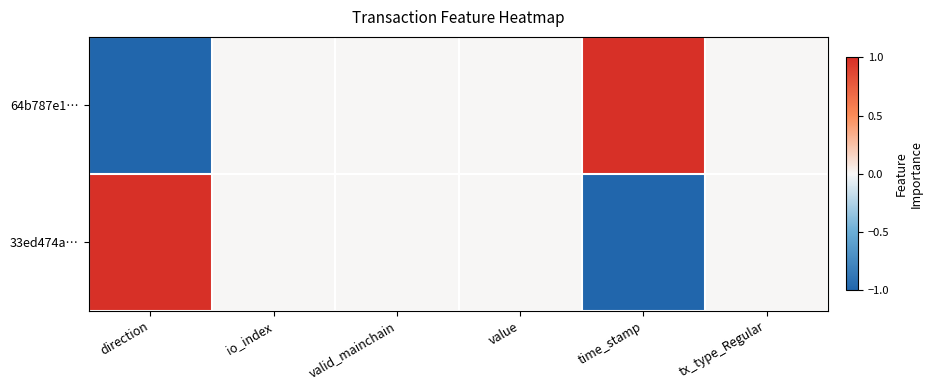

Rank the series by their maximum value, from lowest to highest.

64b787e1…, 33ed474a…